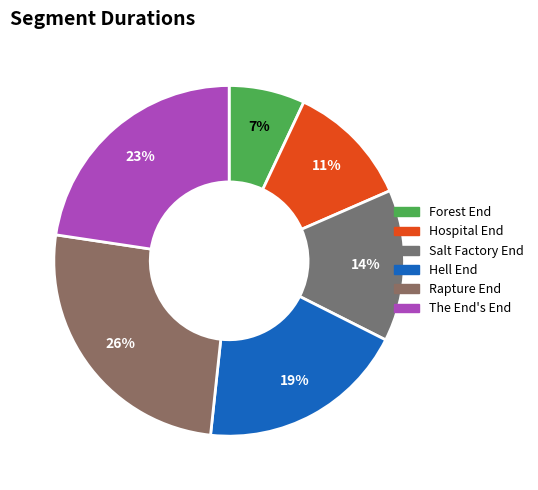

Rank the categories by value from lowest to highest.

Forest End, Hospital End, Salt Factory End, Hell End, The End's End, Rapture End